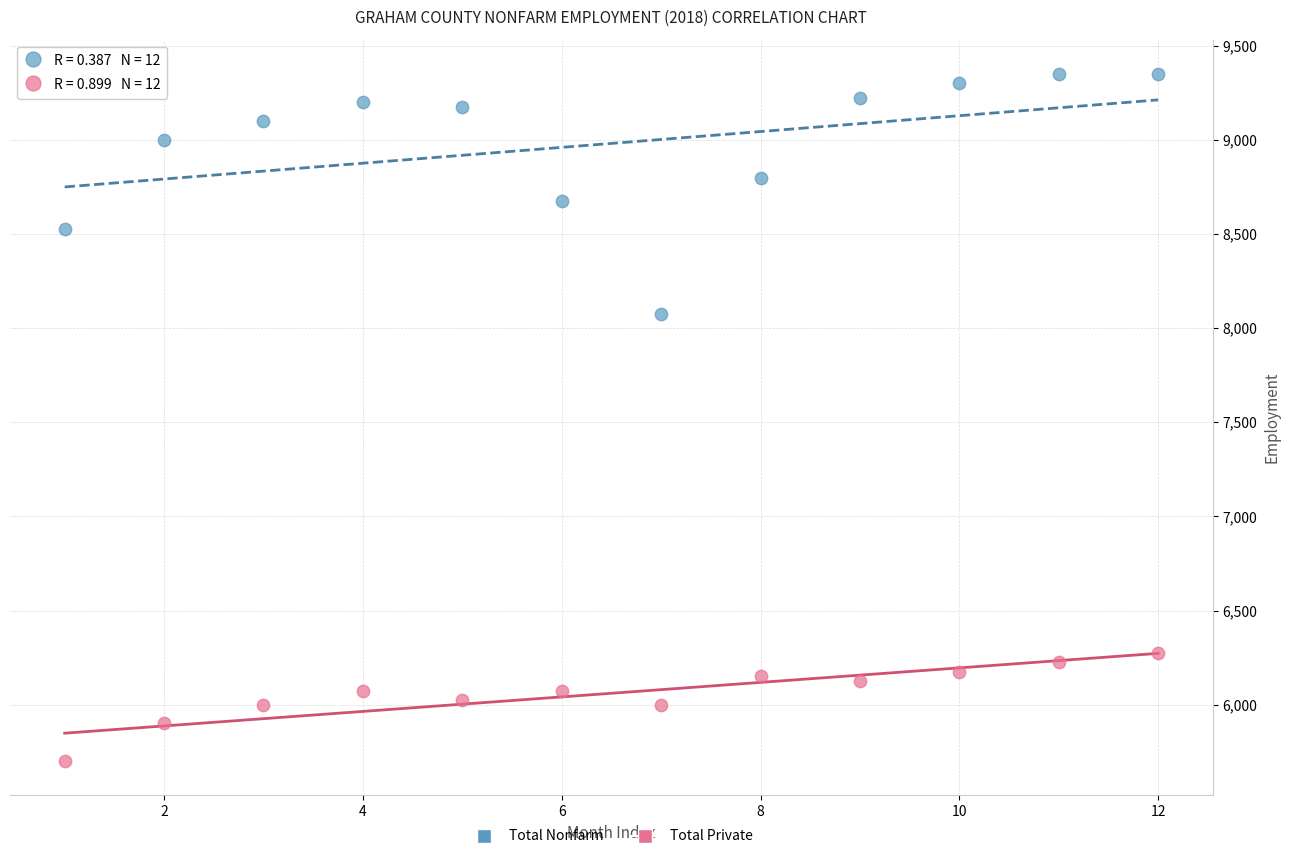

What are all the series names shown in the legend?

Total Nonfarm, Total Private